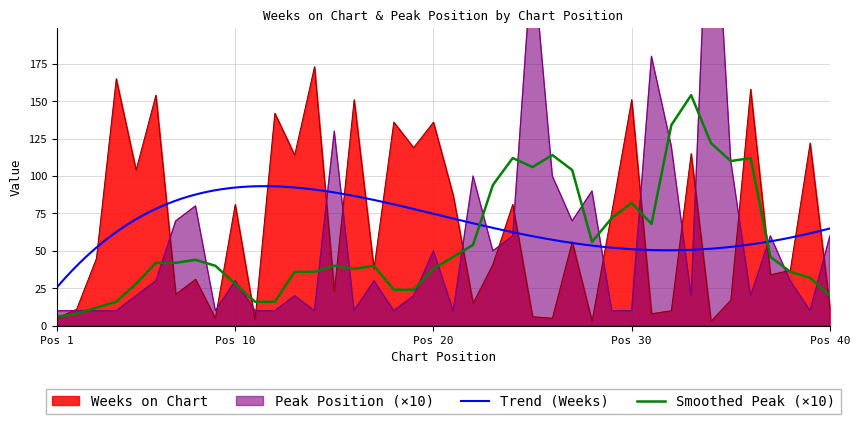

Between which two adjacent categories do Weeks on Chart and Peak Position first intersect?

1 and 2